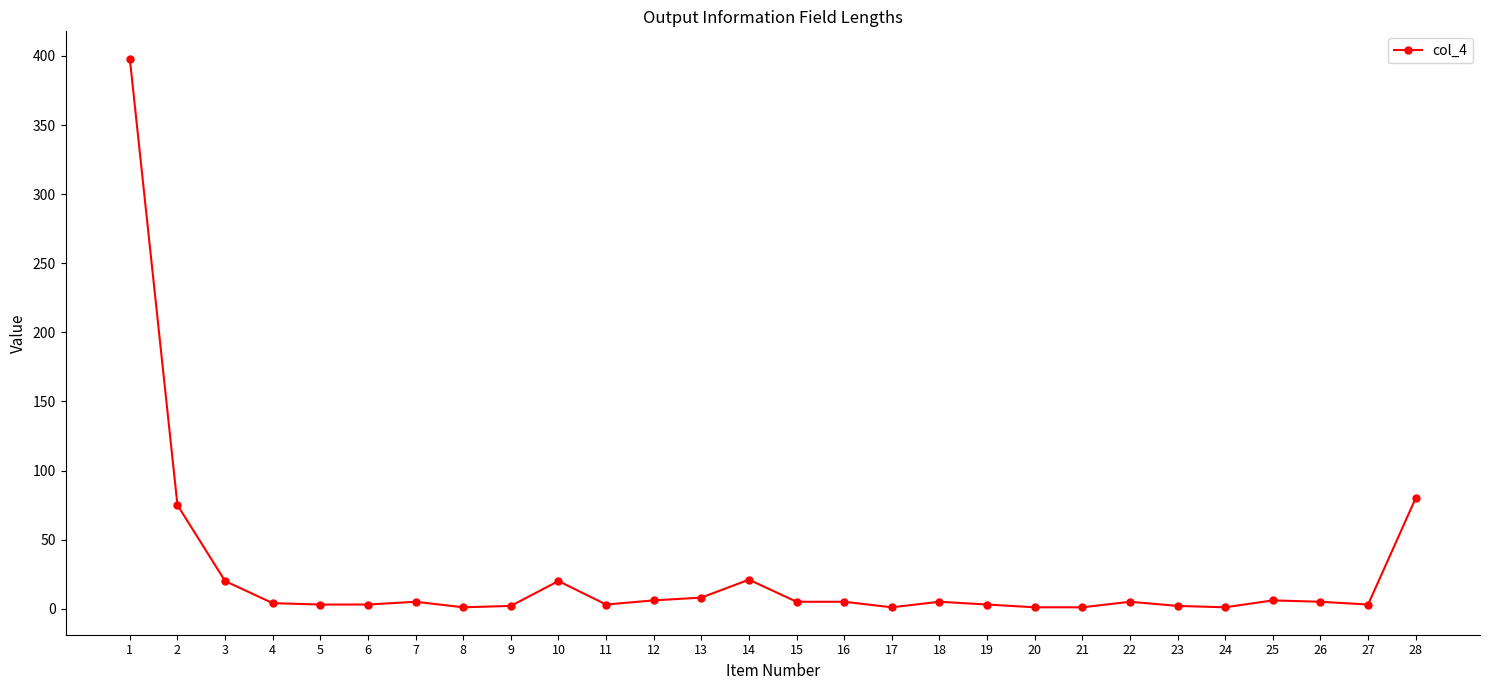

What is the maximum value shown in the chart?

398